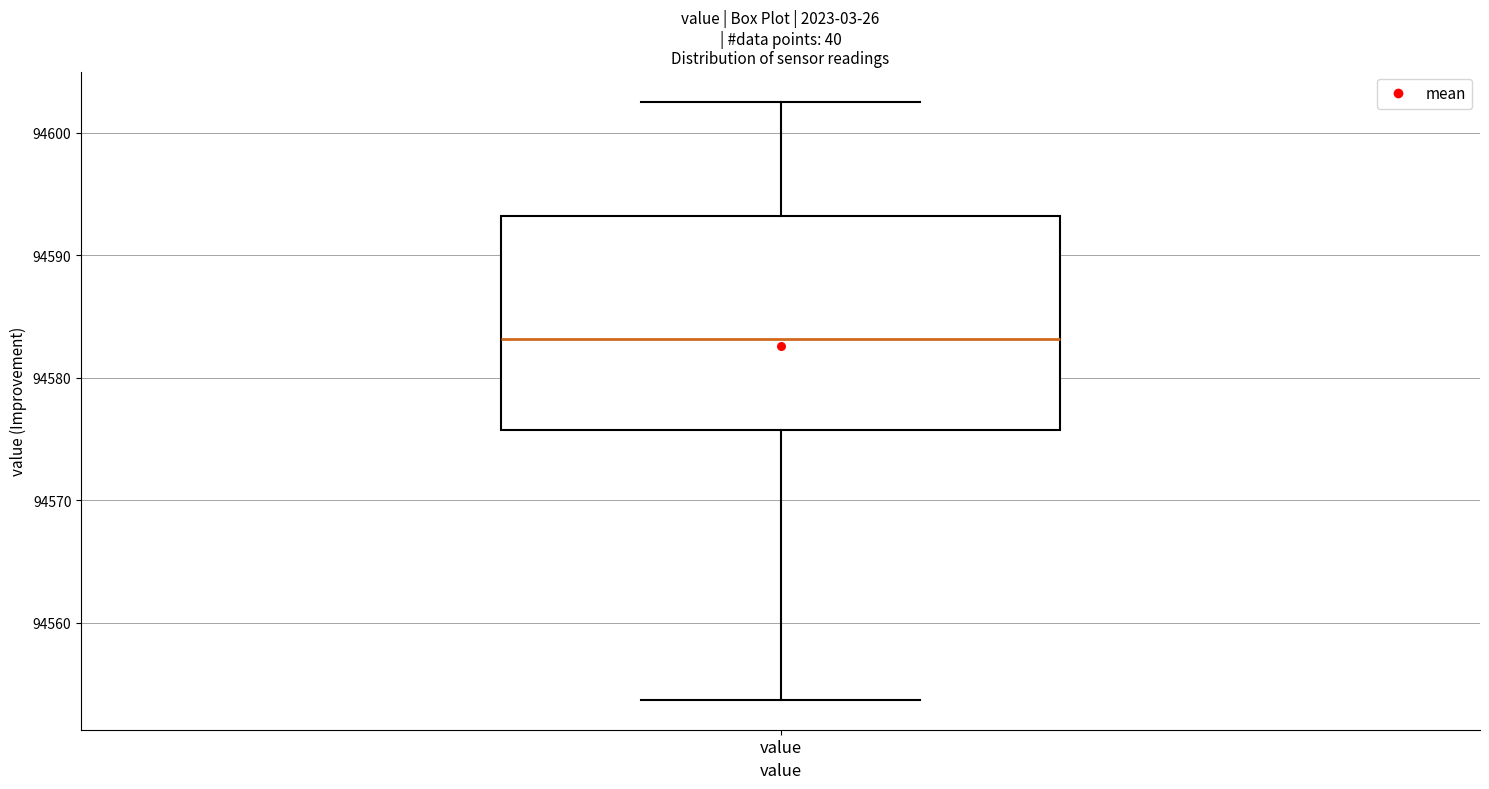

Read this box plot against the y-axis: the position of the median line, the range covered by the box, and the ends of both whiskers. The values are not printed on the chart, so give them approximately, as read against the axis.

median 94583, box 94576 to 94593, whiskers 94554 to 94603